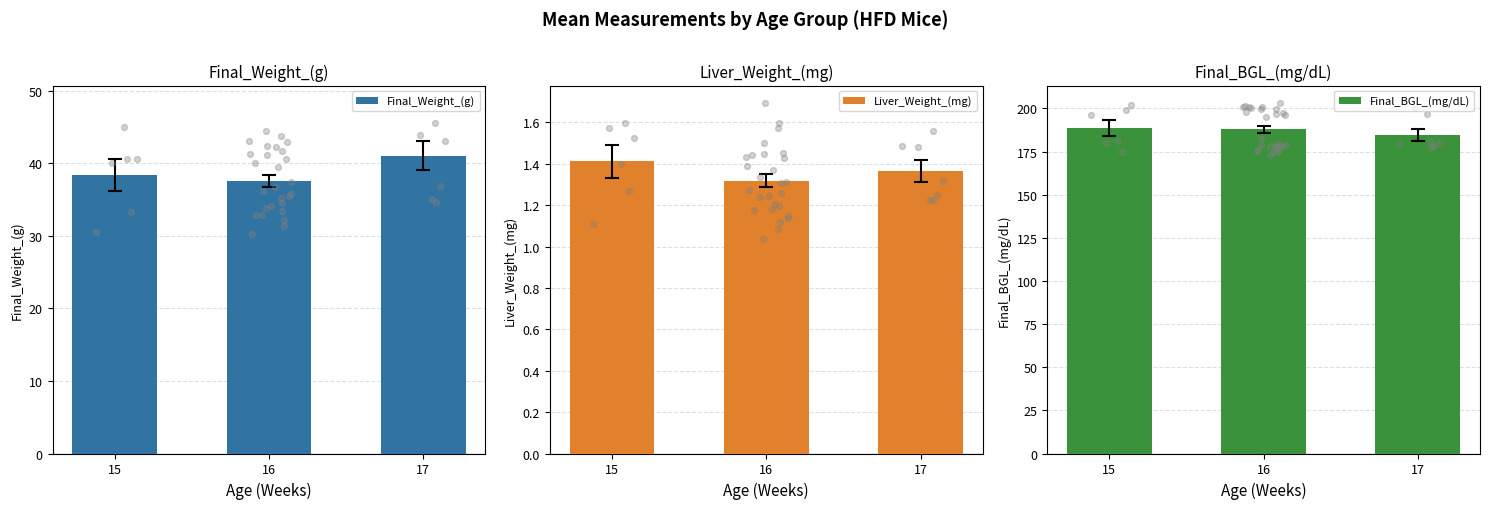

Which series reaches the minimum Y coordinate?

Liver_Weight_(mg)